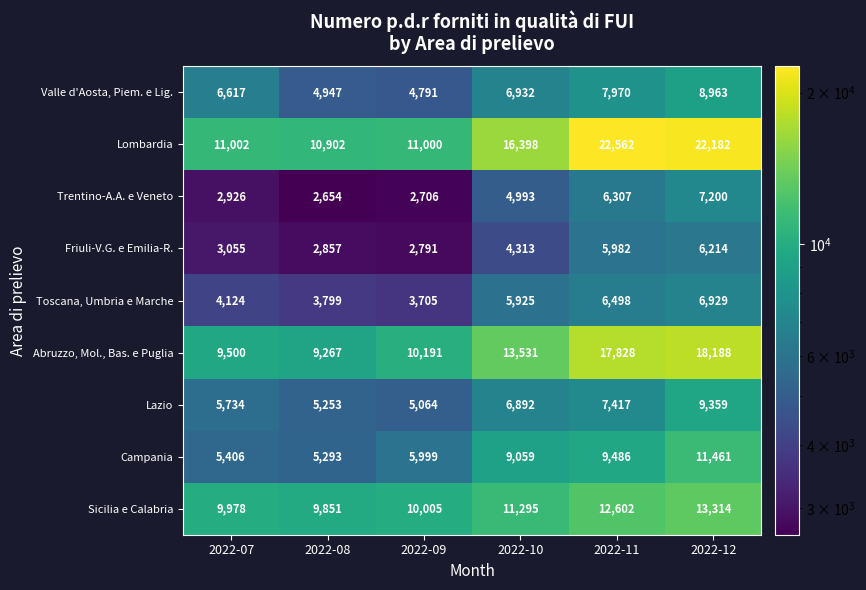

Which series changed the most between 2022-08 and 2022-10?

Lombardia